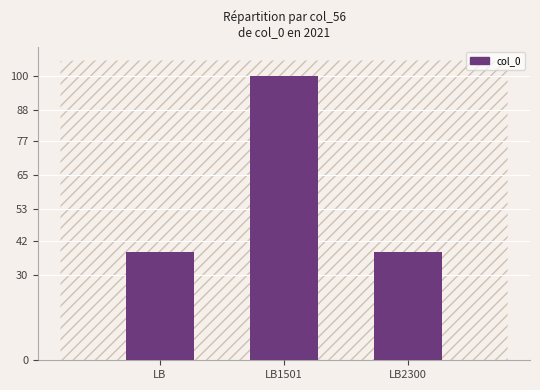

True or false: the data shows 66 at LB1501.

False